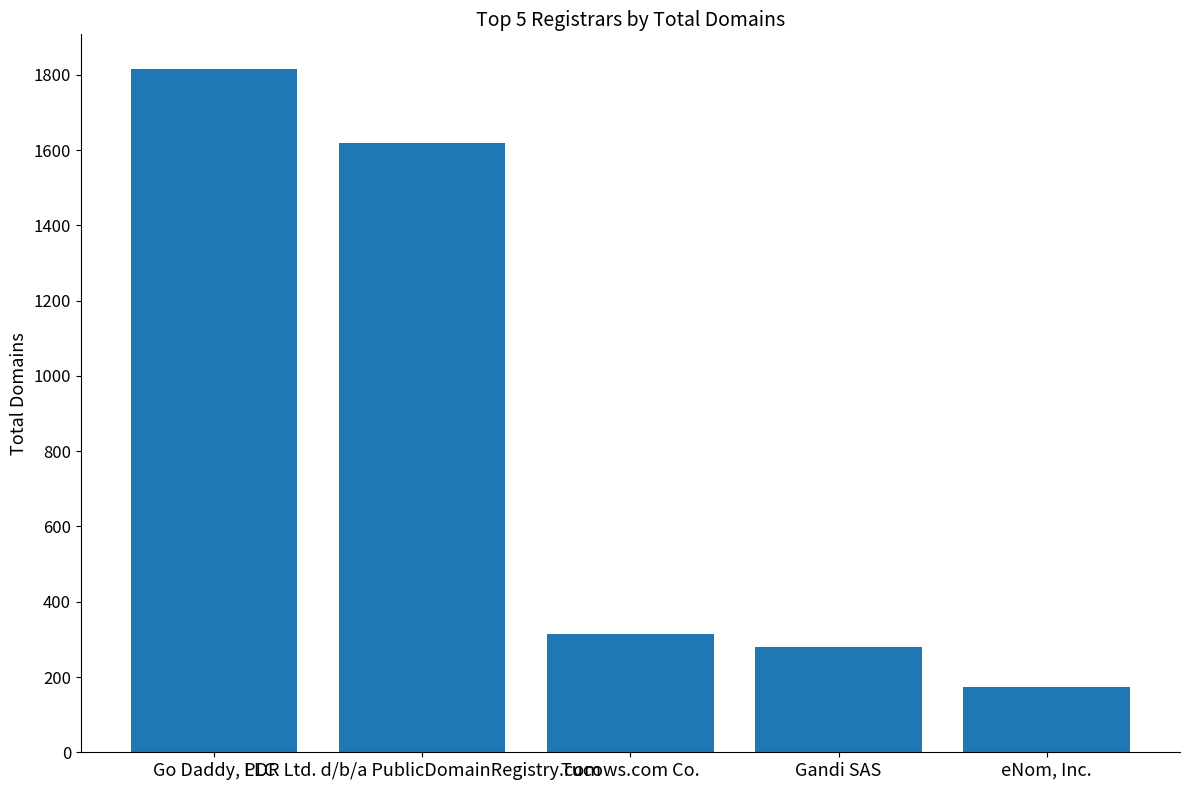

At which category does the chart reach its minimum across all series?

eNom, Inc.